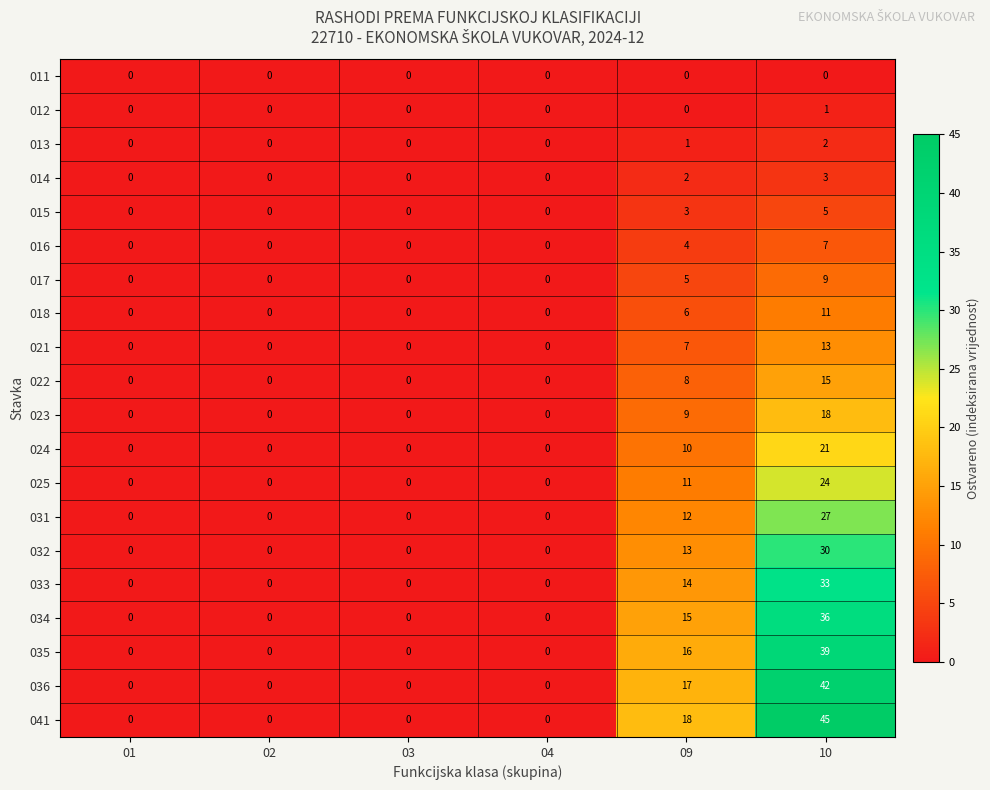

True or false: 031 has a value of 0 at 01.

True